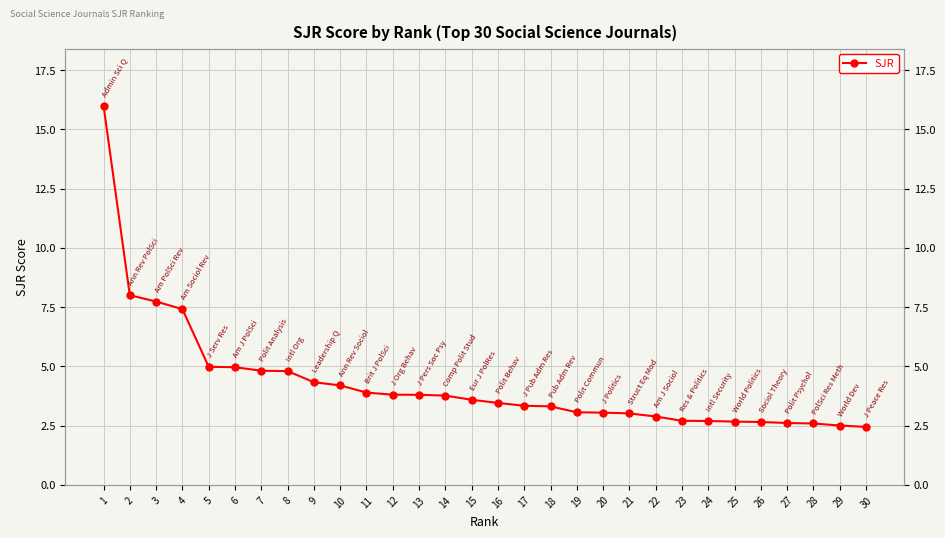

Read the value at 15.

3.6